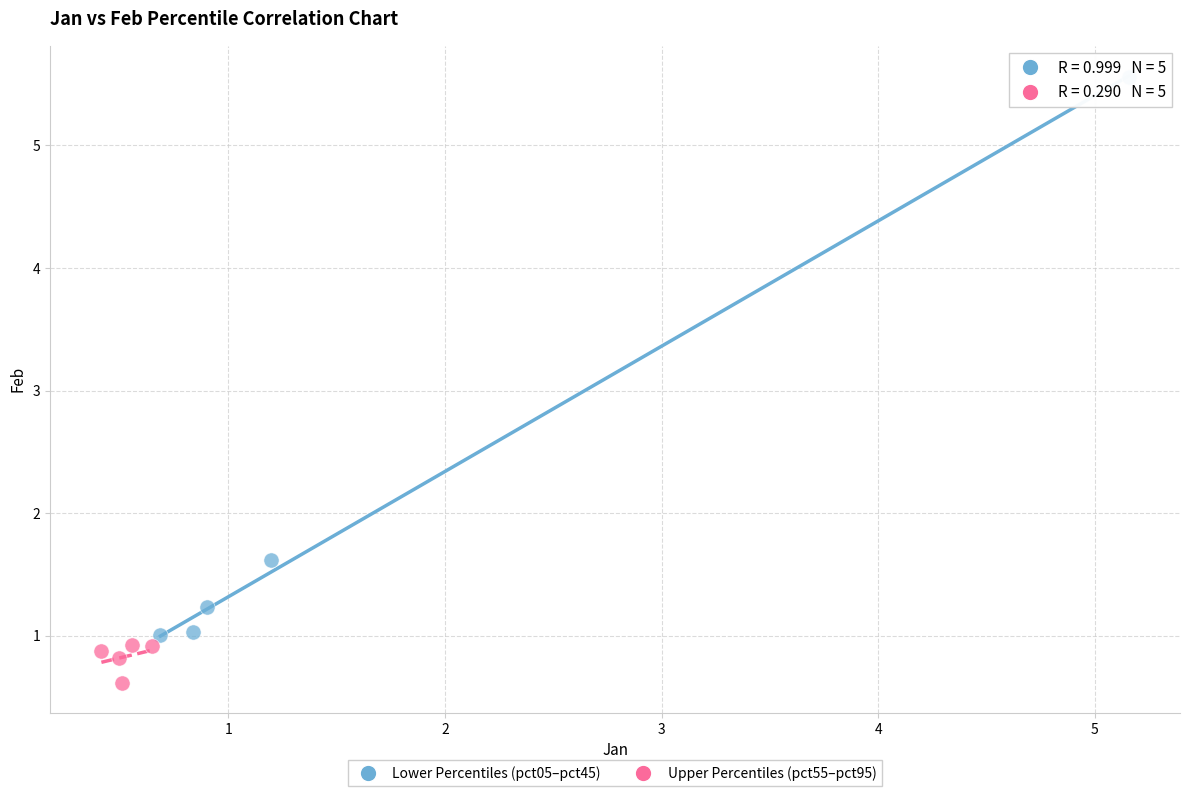

Which series reaches the maximum Y coordinate?

Lower Percentiles (pct05–pct45)